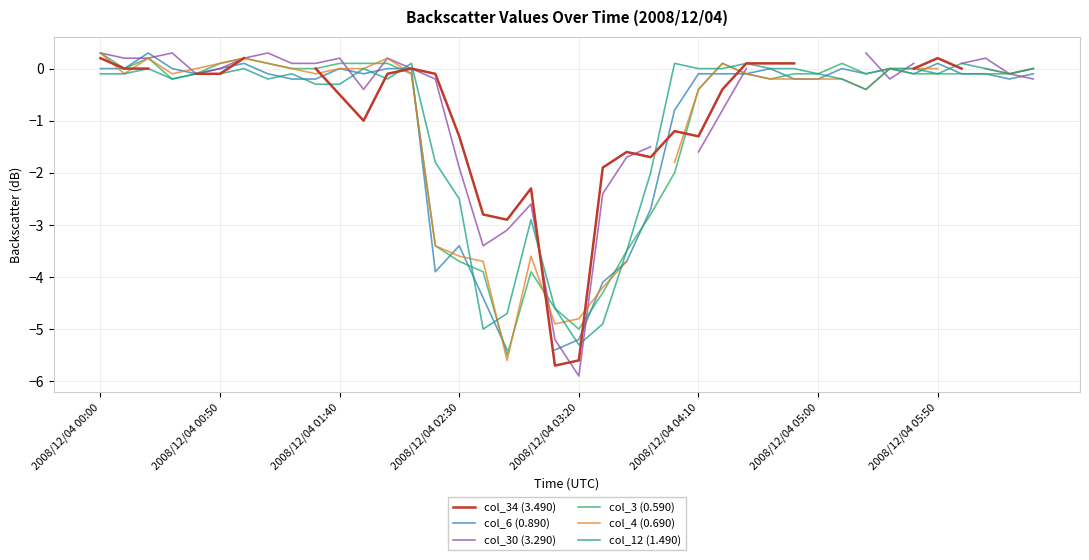

How many data points in col_6 (0.890) are above 0?

3